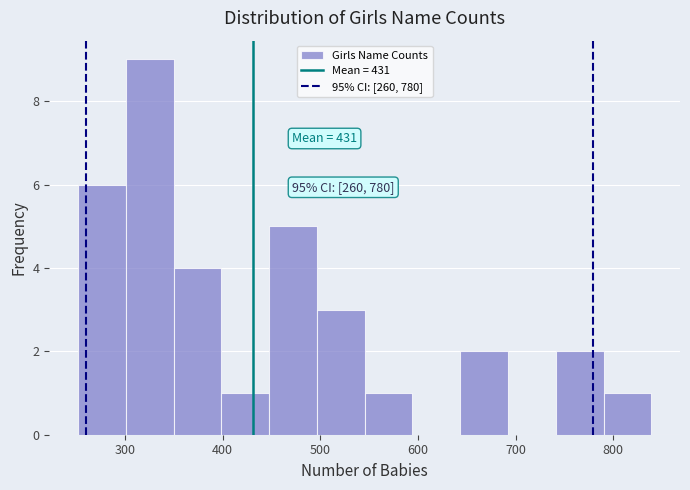

Which range on the x-axis has the tallest bar?

300 to 350